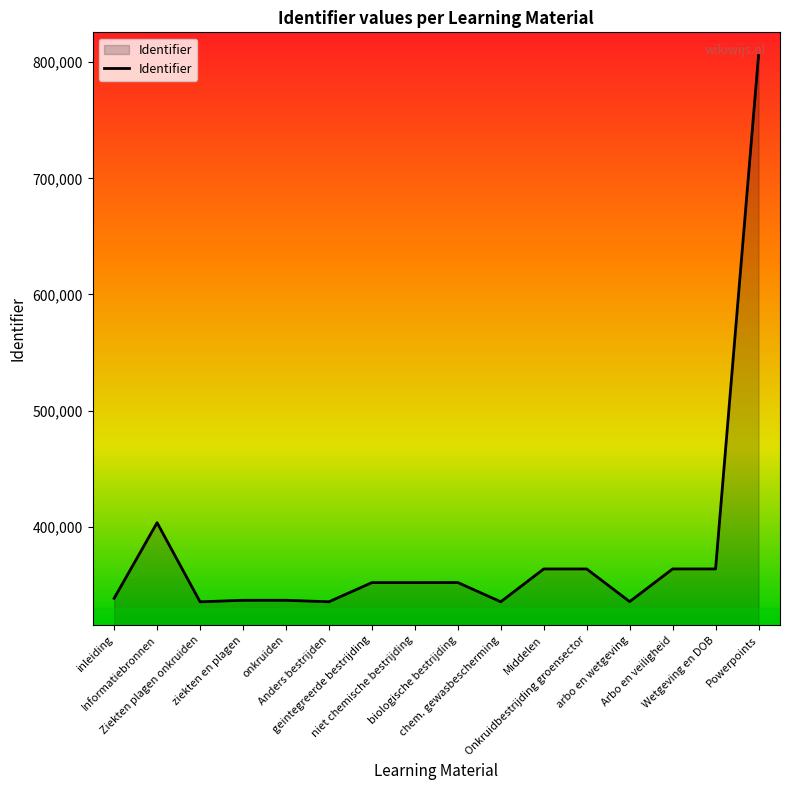

What is the difference between the maximum and minimum values?

470390